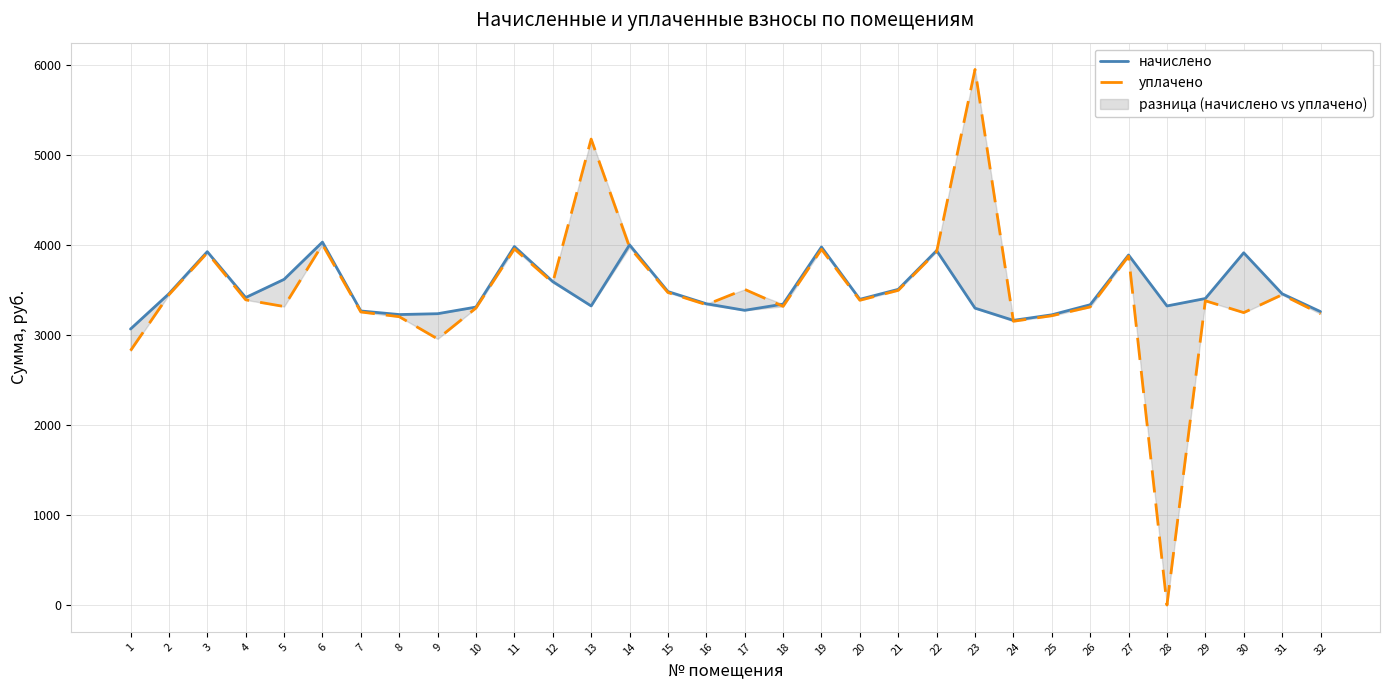

Reading right to left, extract all data points from this chart.

начислено: 32=3261.4	31=3459.7	30=3915.2	29=3406.9	28=3324.2	27=3890.6	26=3337.8	25=3225.7	24=3164.2	23=3299.6	22=3939.8	21=3508.9	20=3398.2	19=3979.8	18=3344.7	17=3275.8	16=3348.8	15=3484.3	14=4003.7	13=3324.2	12=3595.1	11=3984.9	10=3311.9	9=3238.1	8=3228.7	7=3268.5	6=4034.1	5=3619.7	4=3417.8	3=3927.5	2=3459.7	1=3067.7
уплачено: 32=3237.0	31=3448.8	30=3250.3	29=3381.8	28=0.0	27=3878.3	26=3313.3	25=3215.5	24=3154.1	23=5953.1	22=3927.4	21=3497.8	20=3387.4	19=3953.7	18=3319.6	17=3508.7	16=3338.2	15=3473.3	14=3976.7	13=5179.1	12=3583.7	11=3957.8	10=3301.4	9=2958.0	8=3205.0	7=3257.3	6=4006.9	5=3318.0	4=3392.4	3=3915.0	2=3448.8	1=2827.6